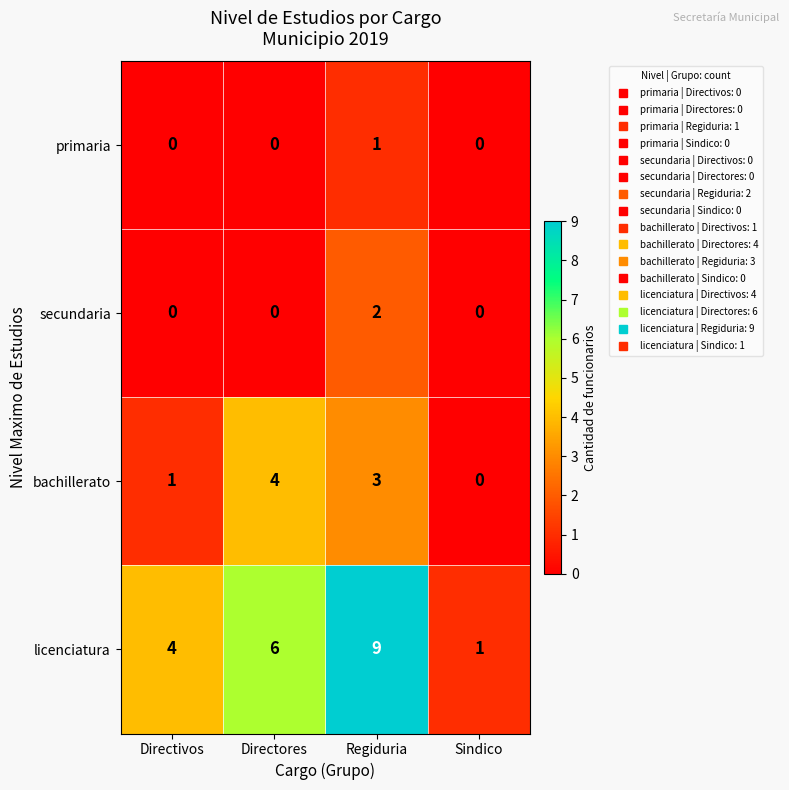

At Regiduria, list the series in order from largest to smallest.

licenciatura, bachillerato, secundaria, primaria